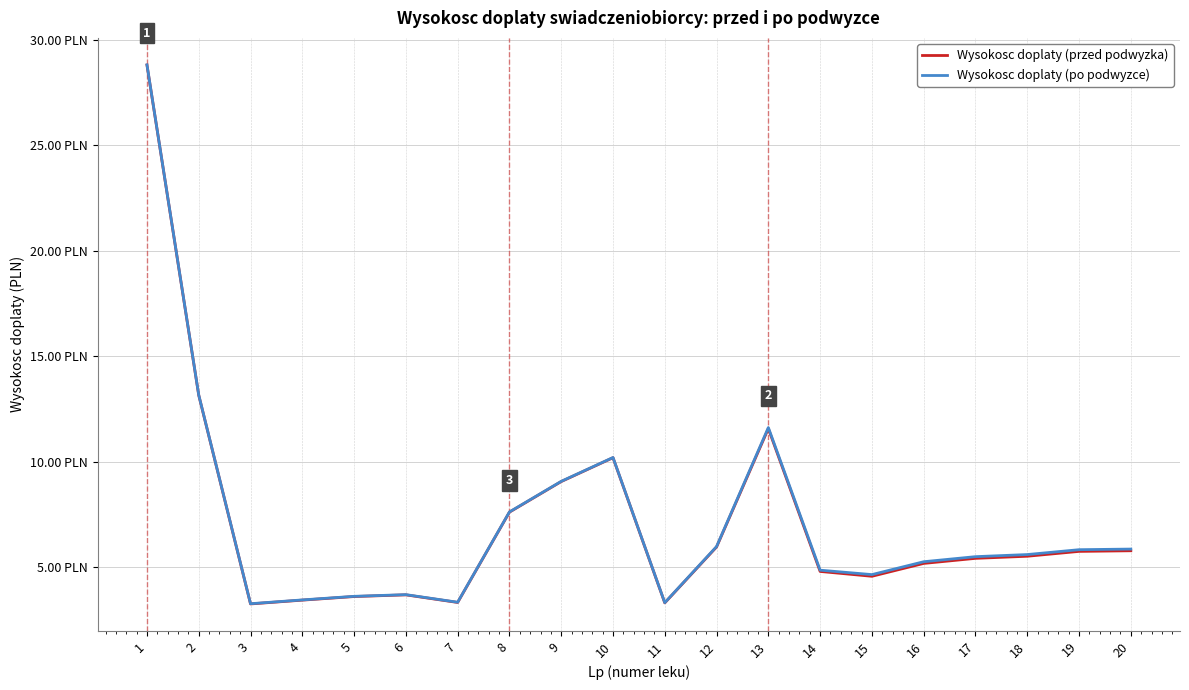

The Wysokosc doplaty (po podwyzce) series shows 5.1 at 5. True or false?

False